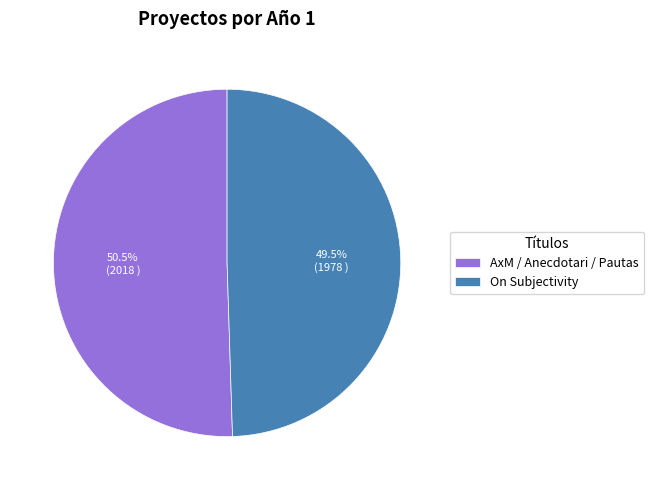

Approximately how many times larger is the value at AxM / Anecdotari / Pautas compared to On Subjectivity?

1.0